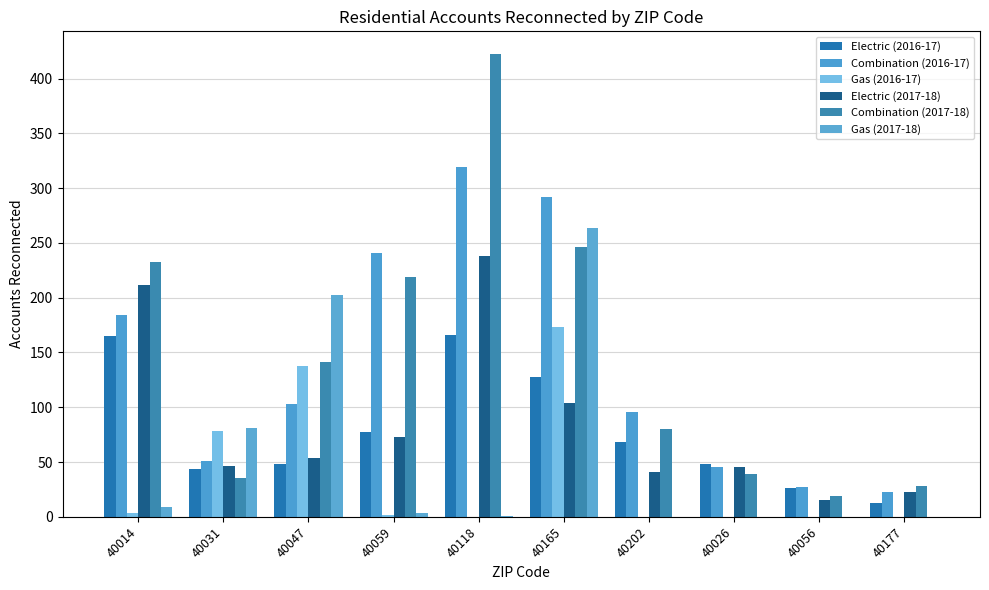

What is the label of the 9th bar from the right?

40031